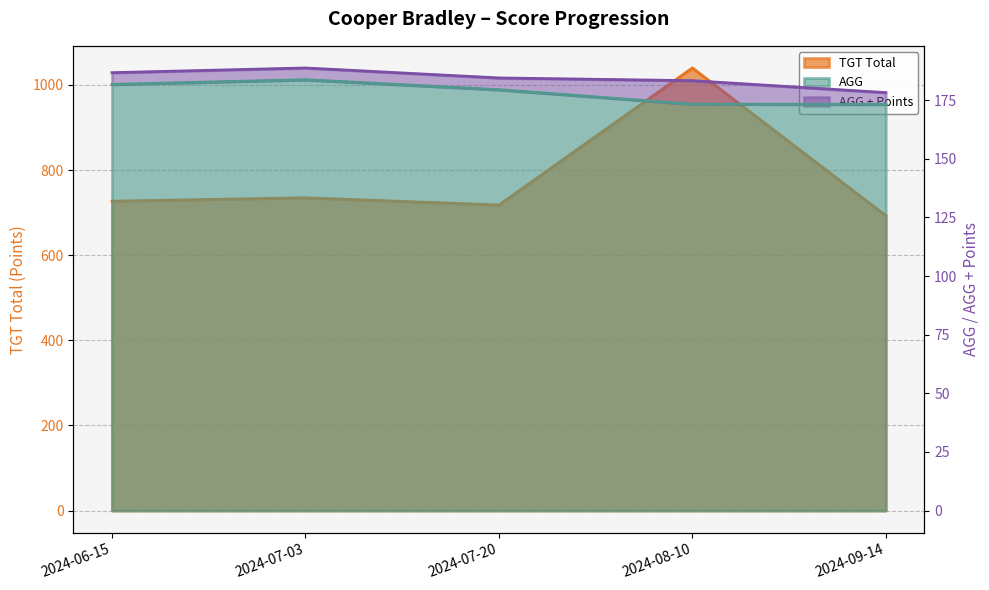

What is the sum of all AGG + Points values?

921.6